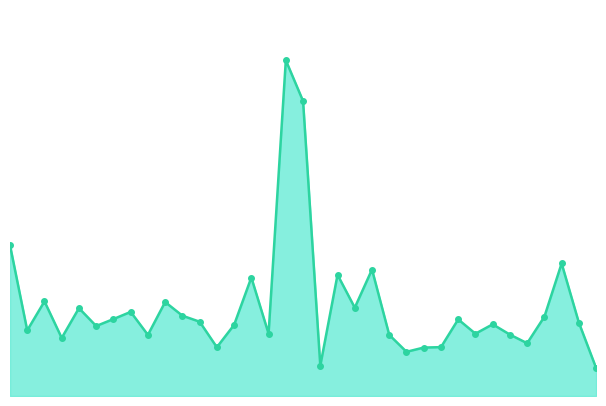

Reading left to right, transcribe all the data shown in this chart.

1=383.6	2=166.9	3=240.7	4=147.7	5=223.4	6=178.0	7=195.7	8=213.9	9=155.5	10=239.0	11=204.3	12=189.0	13=124.0	14=180.9	15=301.4	16=158.6	17=854.0	18=750.3	19=77.1	20=308.3	21=224.7	22=321.8	23=155.5	24=112.4	25=123.2	26=124.3	27=194.9	28=158.5	29=182.4	30=156.2	31=134.2	32=201.8	33=337.2	34=186.6	35=71.3